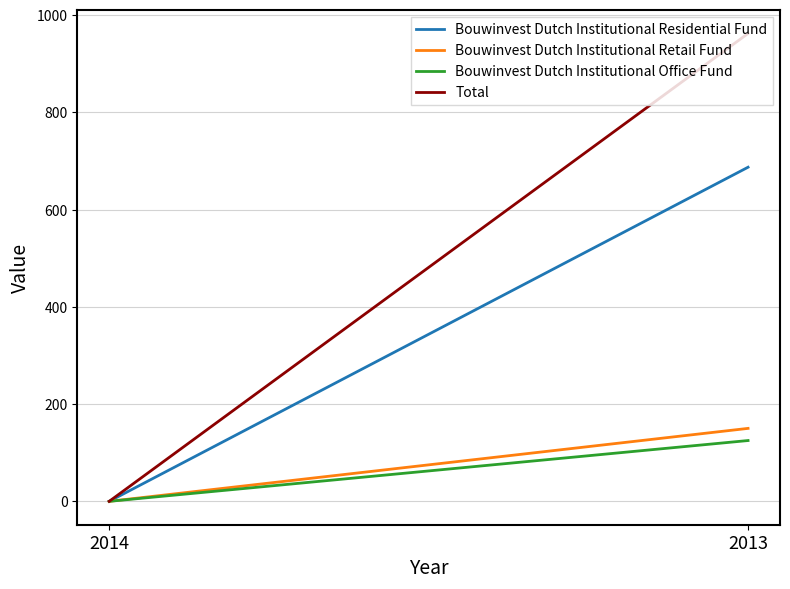

Does the chart display data point markers on the line(s)?

No